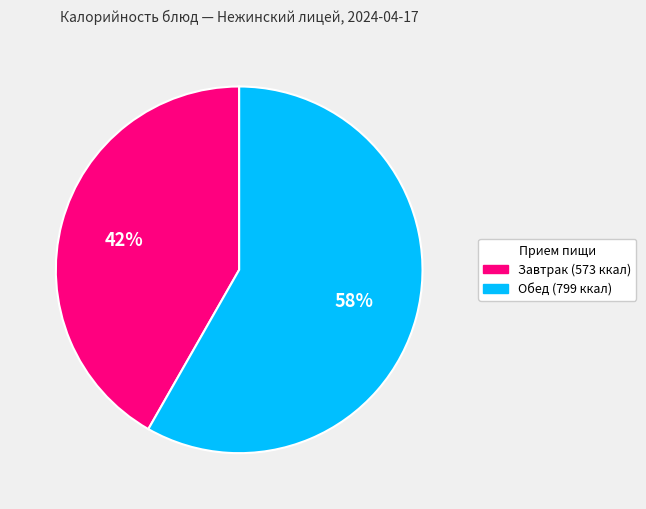

To the nearest percent, what is the average slice percentage?

50%